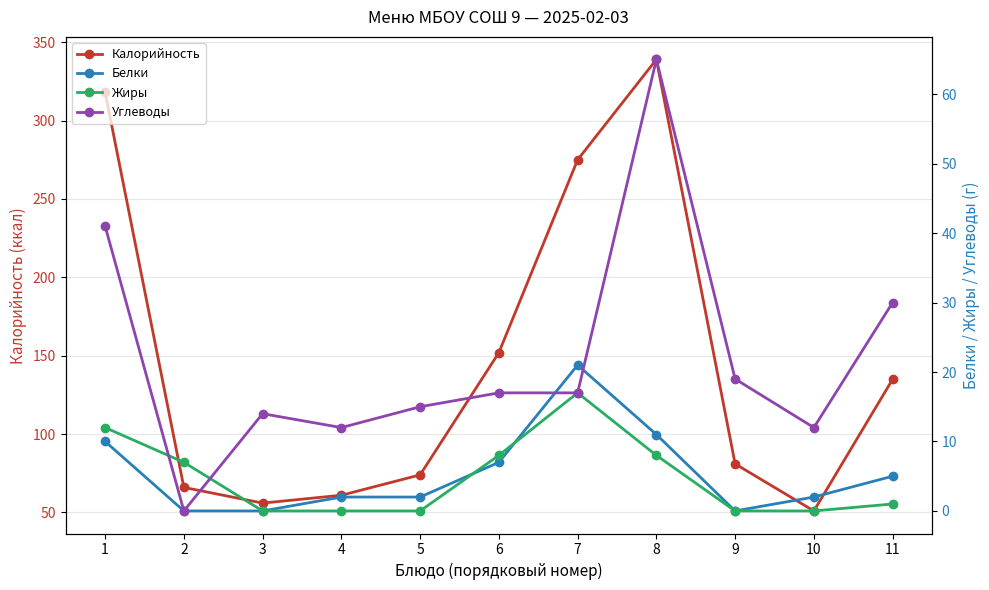

True or false: Жиры has more than 2 interior local peaks.

False